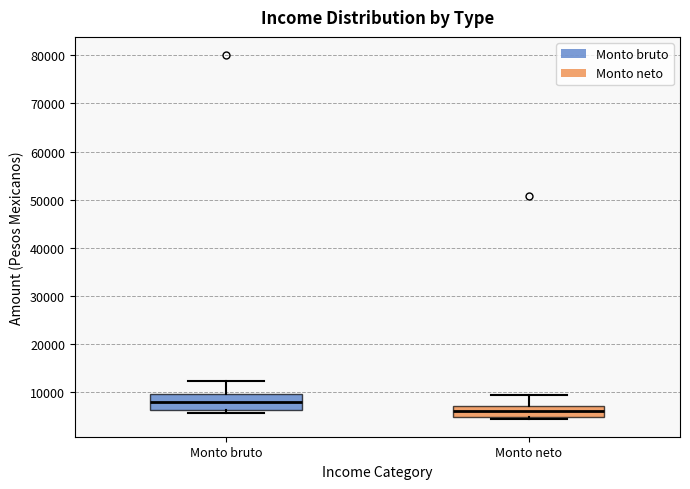

Reading left to right, read every box against the y-axis: the position of its median line, the range the box covers, and the ends of its whiskers. The values are not printed on the chart, so give them approximately, as read against the axis.

Monto bruto: median 8000, box 6000 to 10000, whiskers 6000 (just below the box's lower edge) to 12000
Monto neto: median 6000, box 5000 to 7000, whiskers 5000 (just below the box's lower edge) to 9000